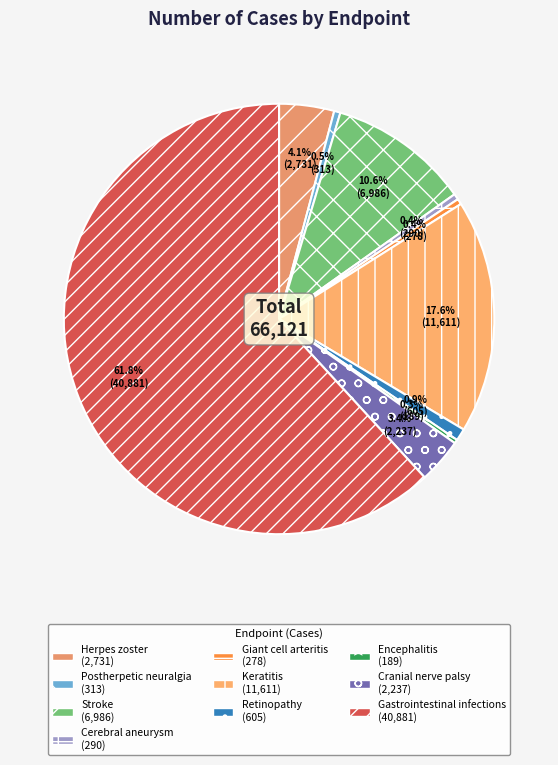

True or false: Herpes zoster accounts for 4% of the total.

True